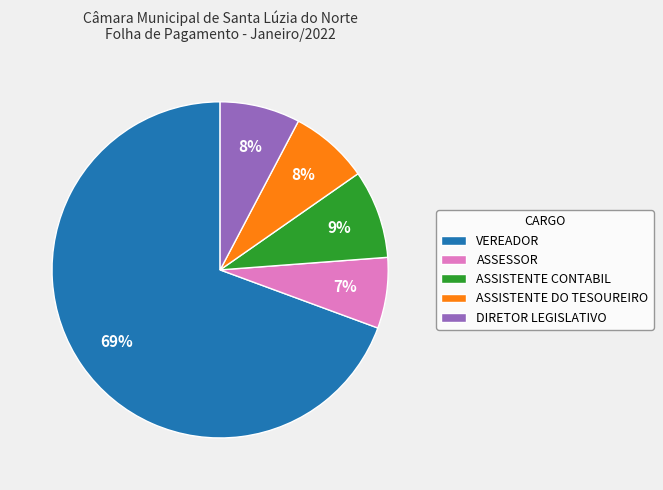

What is the largest slice in the pie chart?

VEREADOR